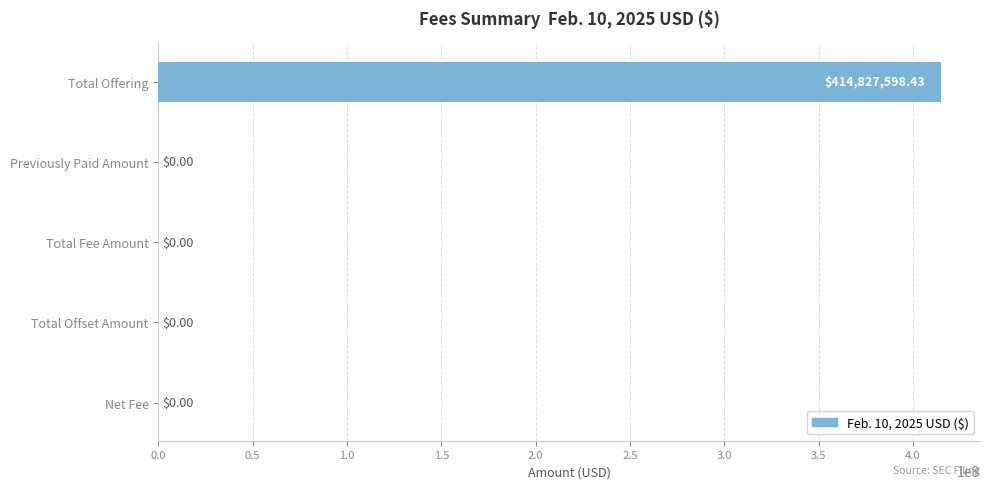

What is the change in value from Total Offering to Total Offset Amount?

-414827598.4